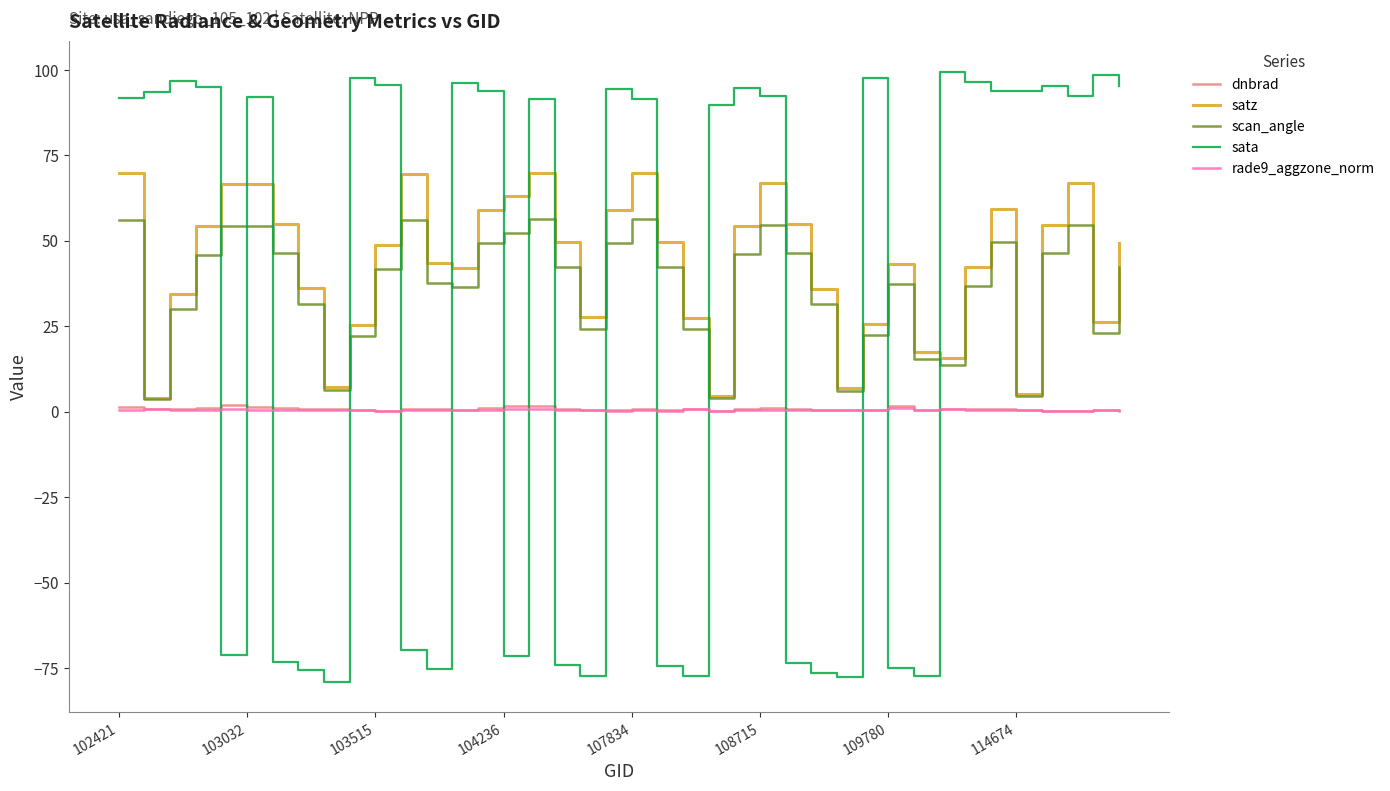

Is this an area chart (filled region under the line)?

No